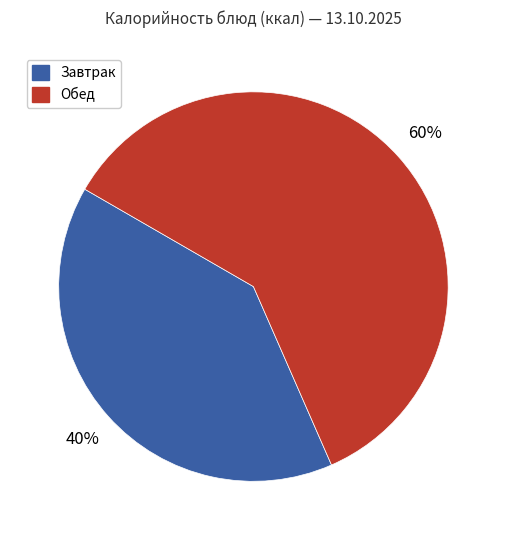

Combined, do Обед and Завтрак account for over 50%?

Yes